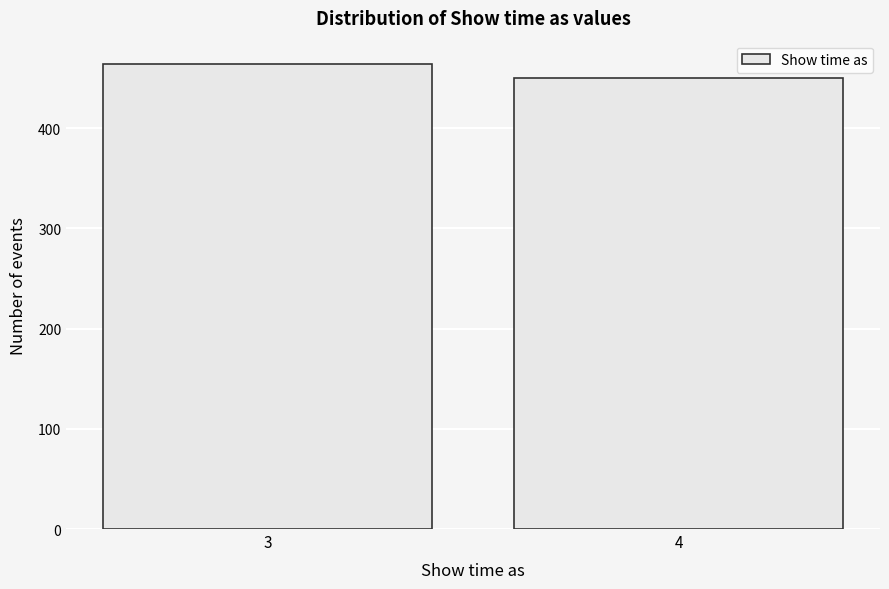

Reading left to right, extract all data points from this chart.

464	450